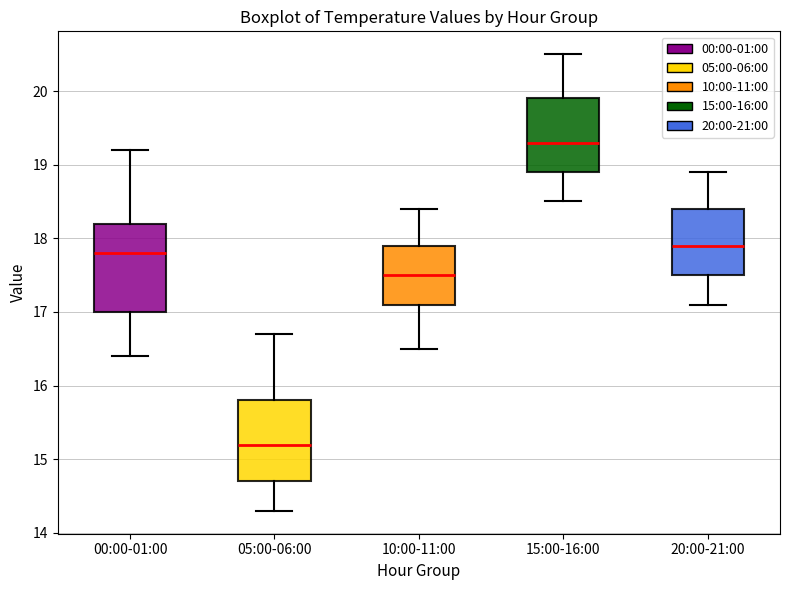

Reading left to right, read every box against the y-axis: the position of its median line, the range the box covers, and the ends of its whiskers. The values are not printed on the chart, so give them approximately, as read against the axis.

00:00-01:00: median 17.8, box 17.0 to 18.2, whiskers 16.4 to 19.2
05:00-06:00: median 15.2, box 14.7 to 15.8, whiskers 14.3 to 16.7
10:00-11:00: median 17.5, box 17.1 to 17.9, whiskers 16.5 to 18.4
15:00-16:00: median 19.3, box 18.9 to 19.9, whiskers 18.5 to 20.5
20:00-21:00: median 17.9, box 17.5 to 18.4, whiskers 17.1 to 18.9